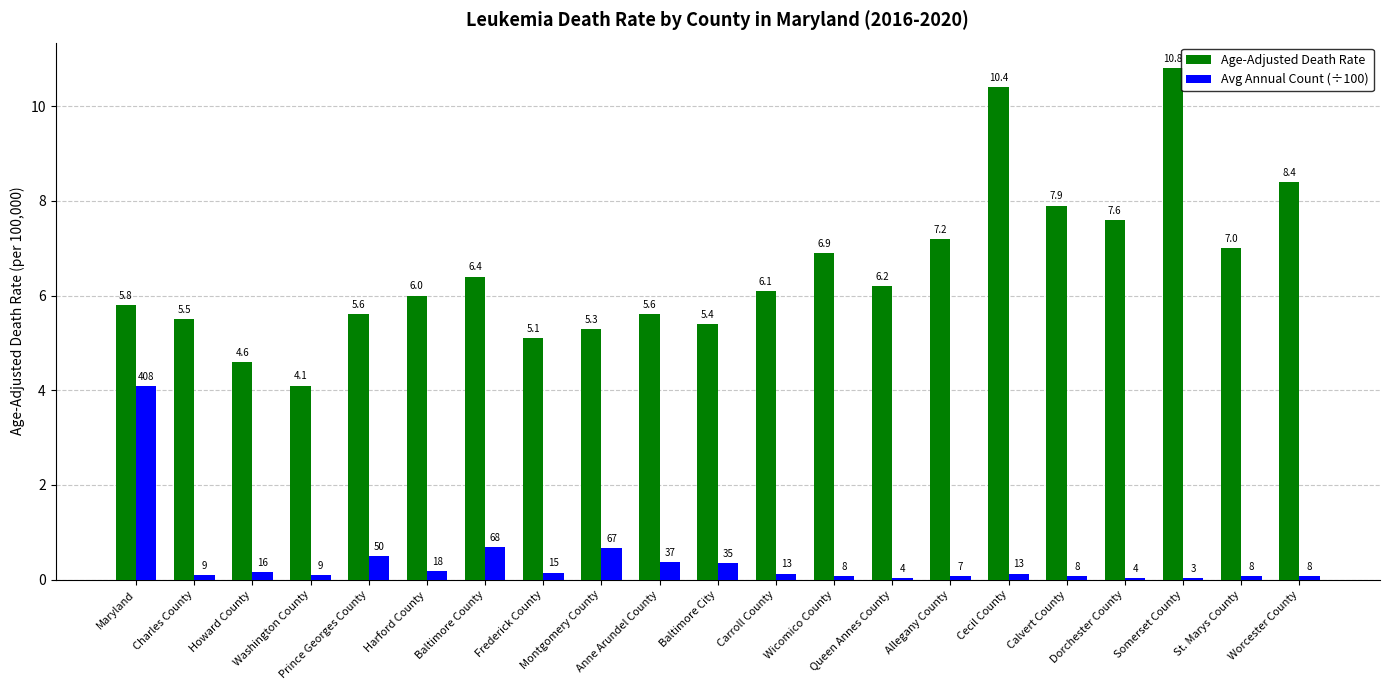

Which series has the largest total across all categories?

Age-Adjusted Death Rate